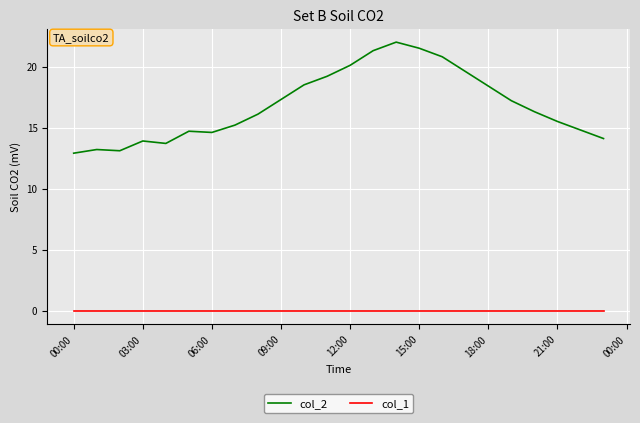

Rank the series by their maximum value, from lowest to highest.

col_1, col_2